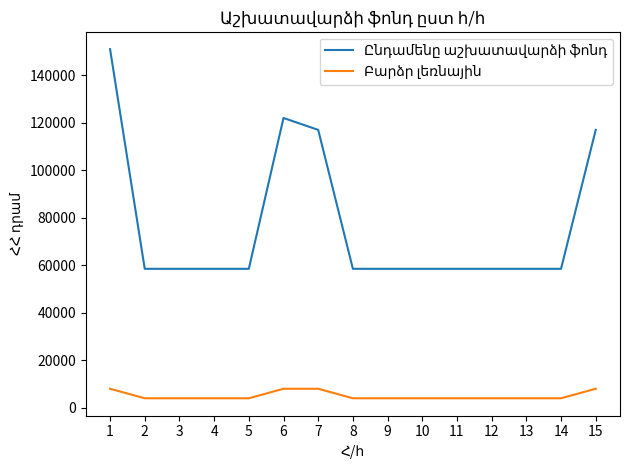

What is the maximum value shown in the chart?

151000